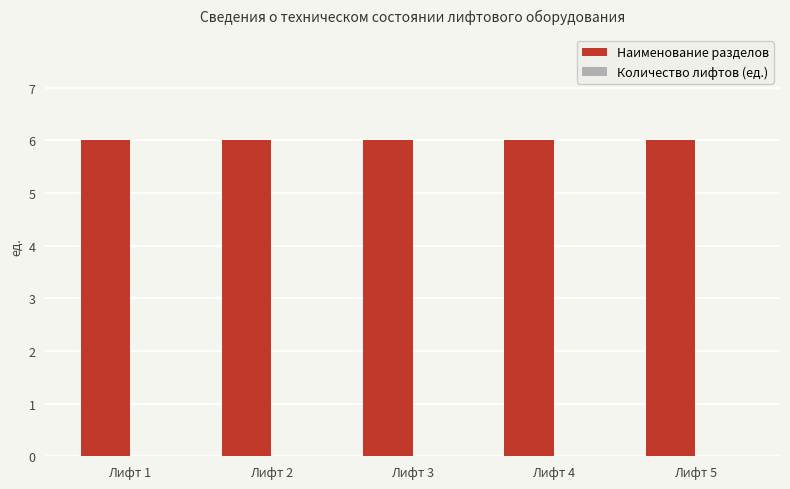

How many bars are there in each group?

2